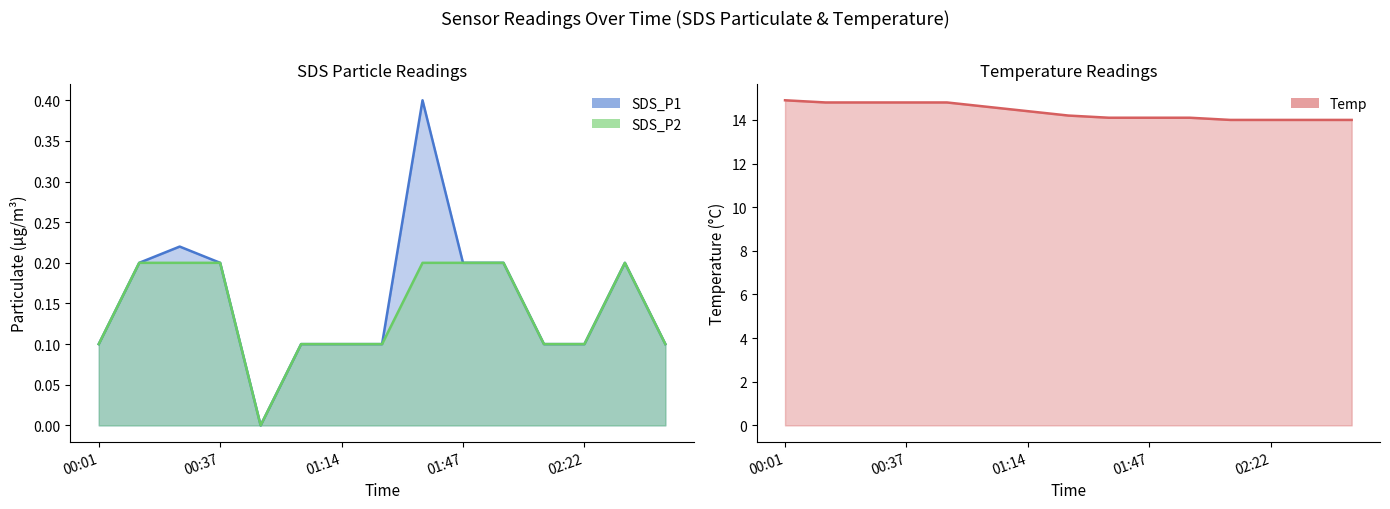

What is the maximum value shown in the chart?

14.9